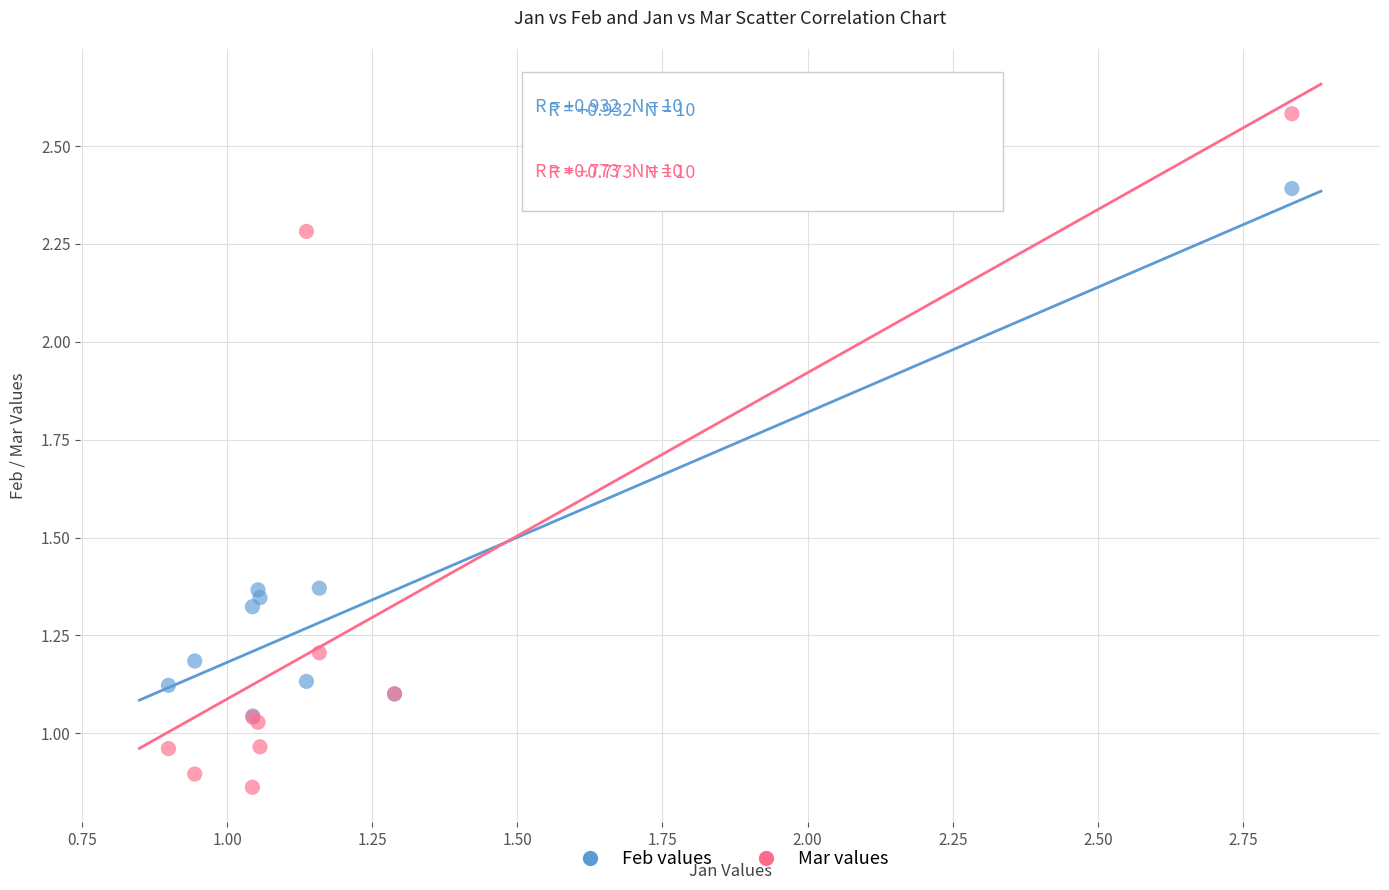

Which series has the largest Y range (max minus min)?

Mar values